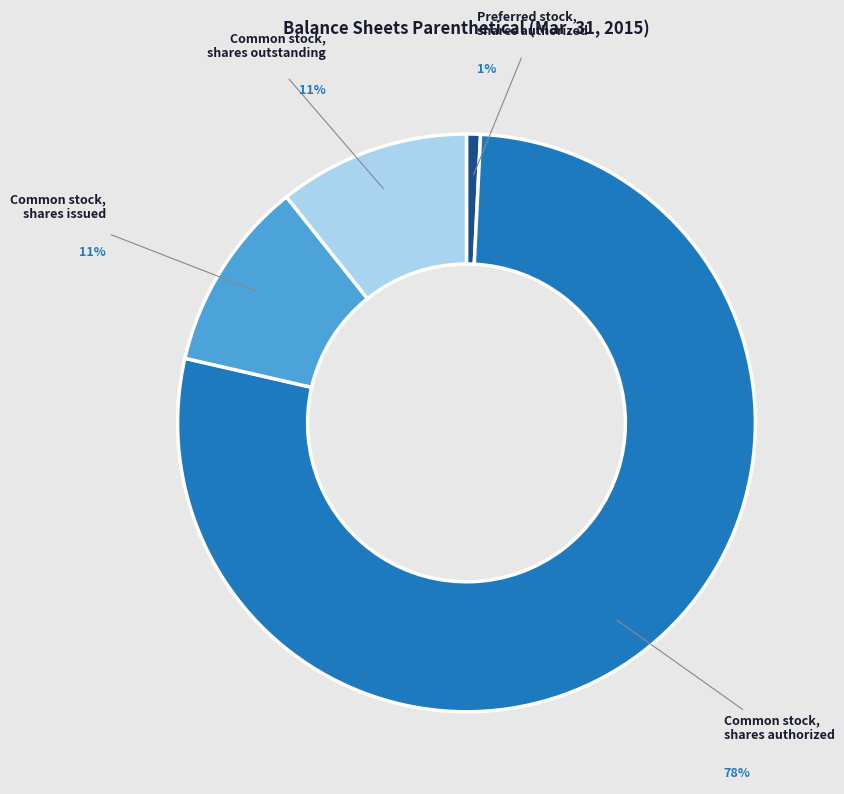

Which slice represents more than half of the pie?

Common stock, shares authorized